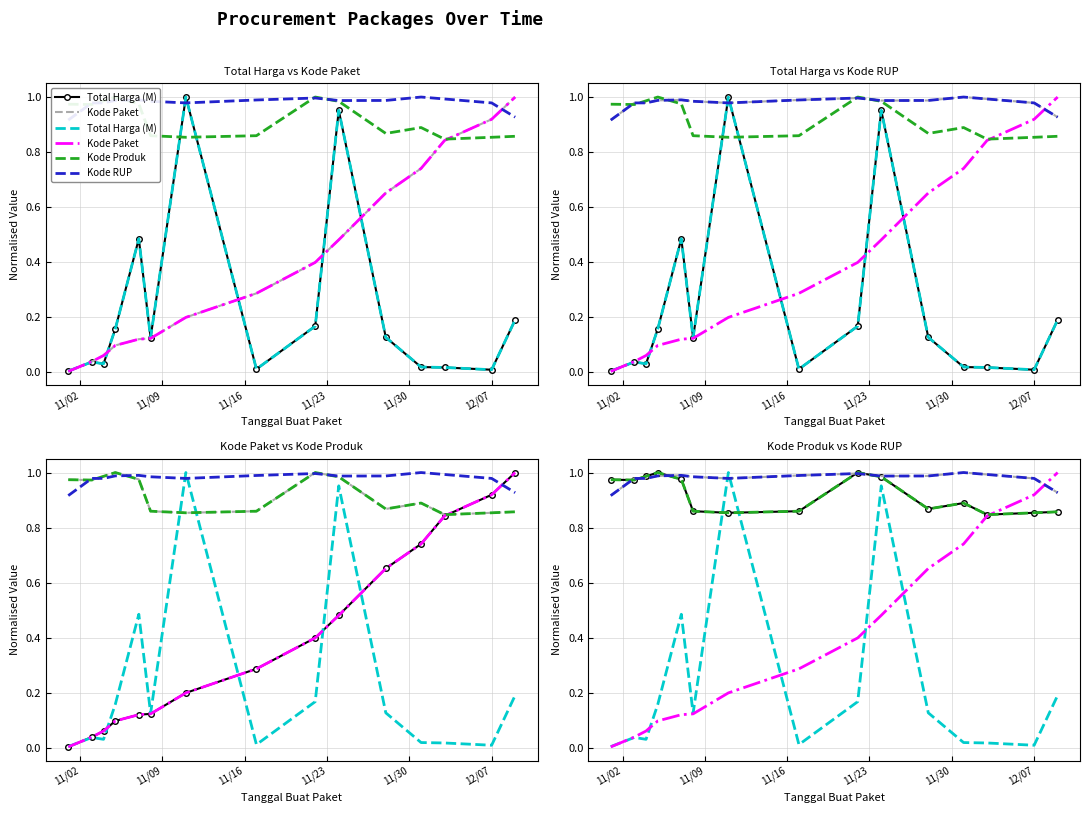

What is the maximum value for Kode Produk?

1.0